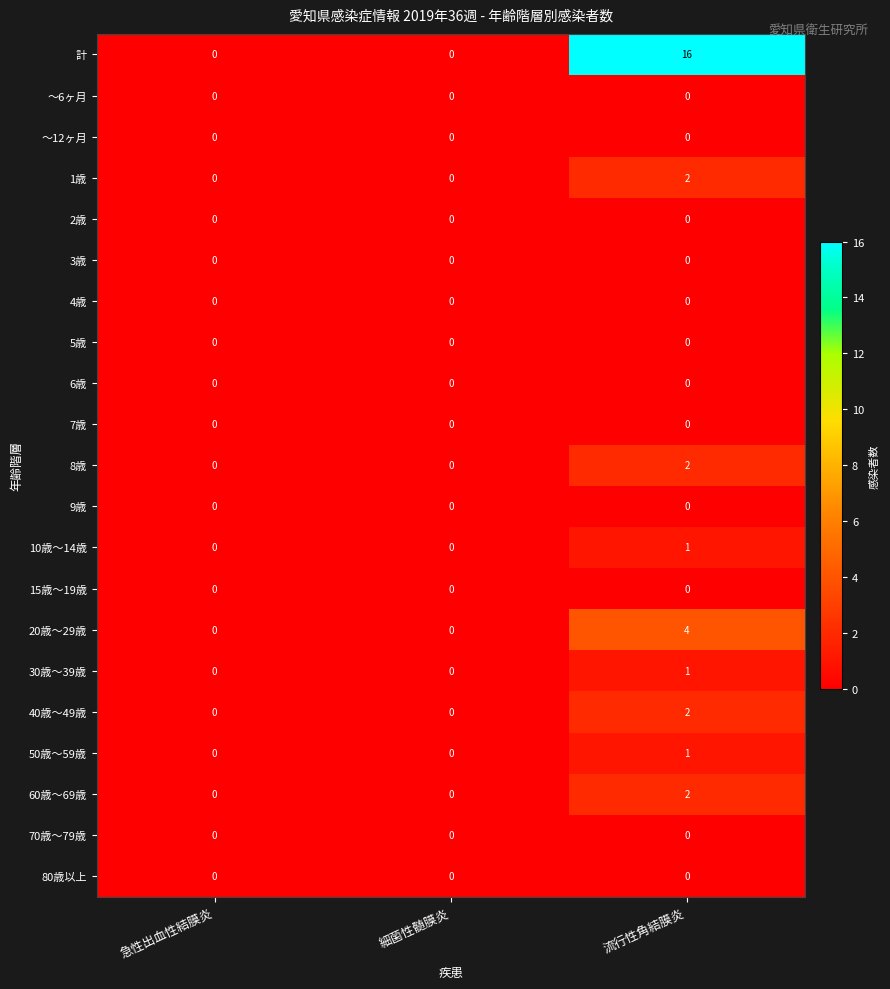

Which category has the highest value across all series?

流行性角結膜炎